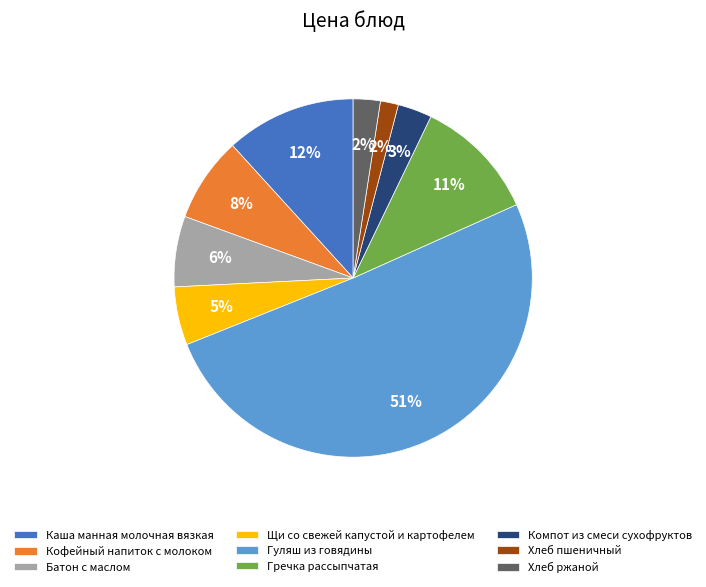

Count the number of slices in the pie.

9